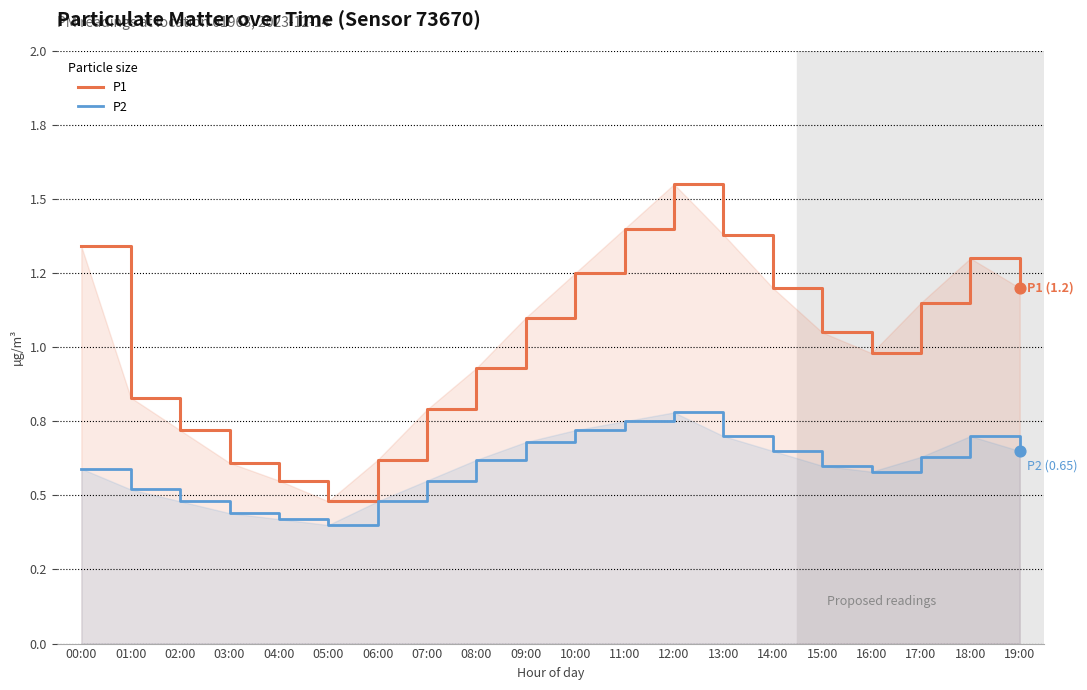

At which category is the sum across all series the highest?

12:00